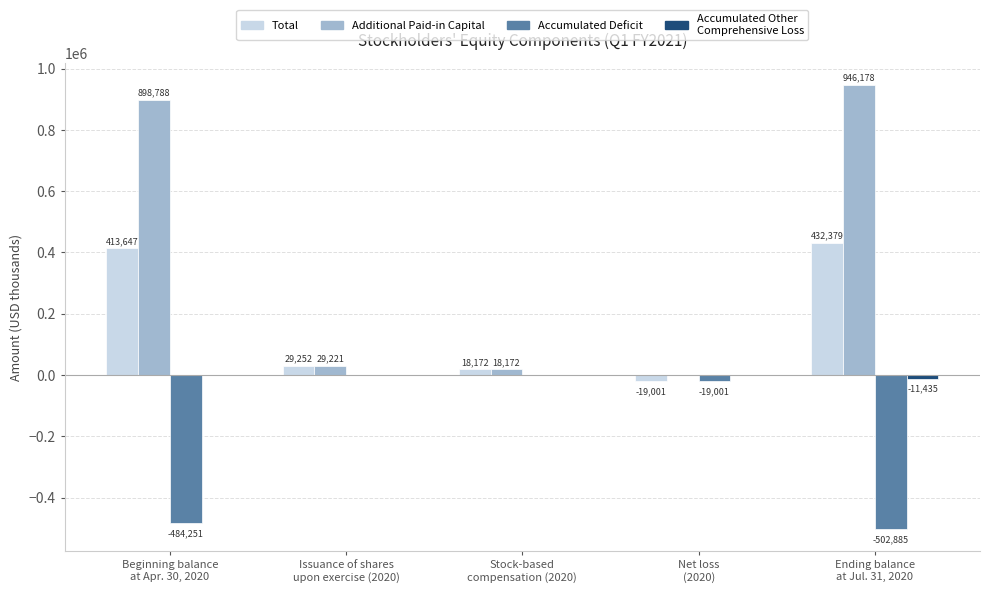

What is the greatest value displayed?

946178